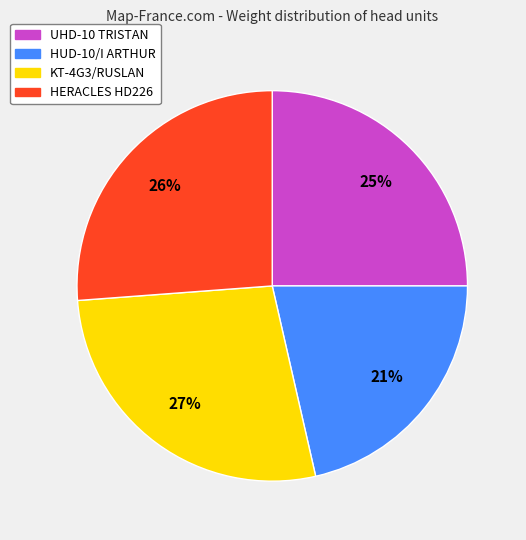

How many segments does this pie chart have?

4